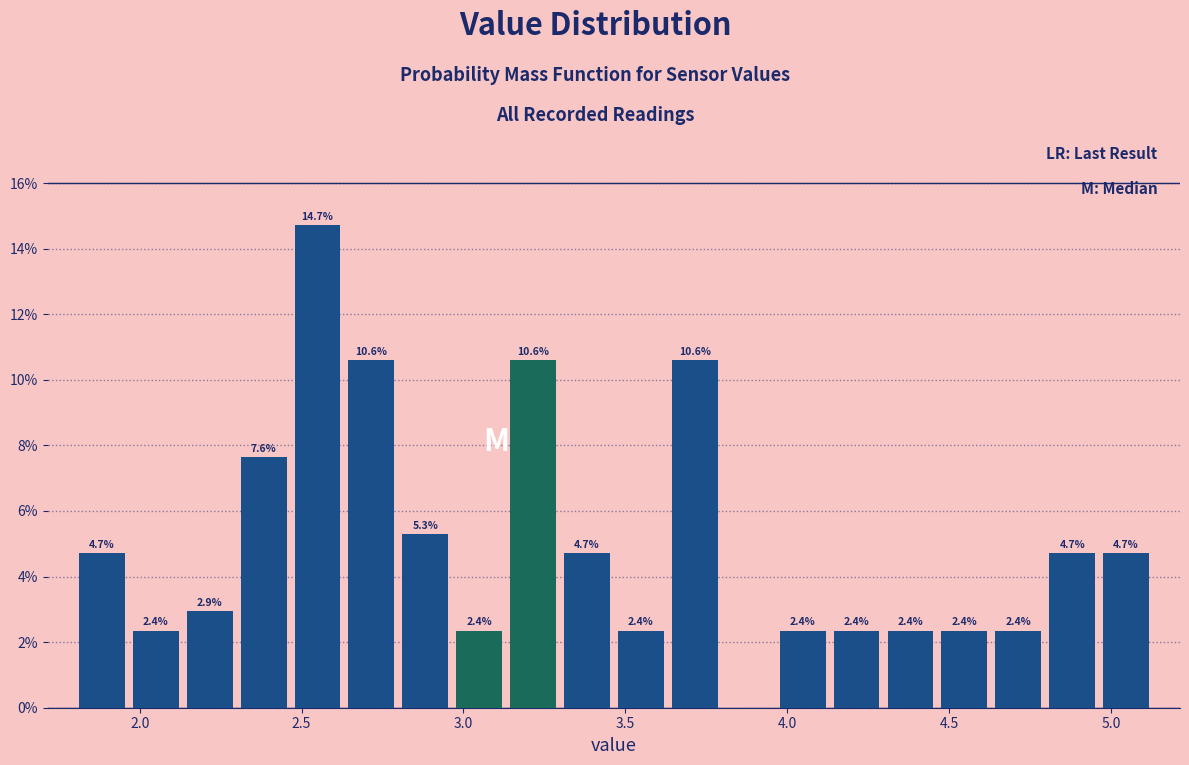

Around what value on the x-axis is the tallest bar? Give the approximate position of its centre, as read against the axis.

2.55